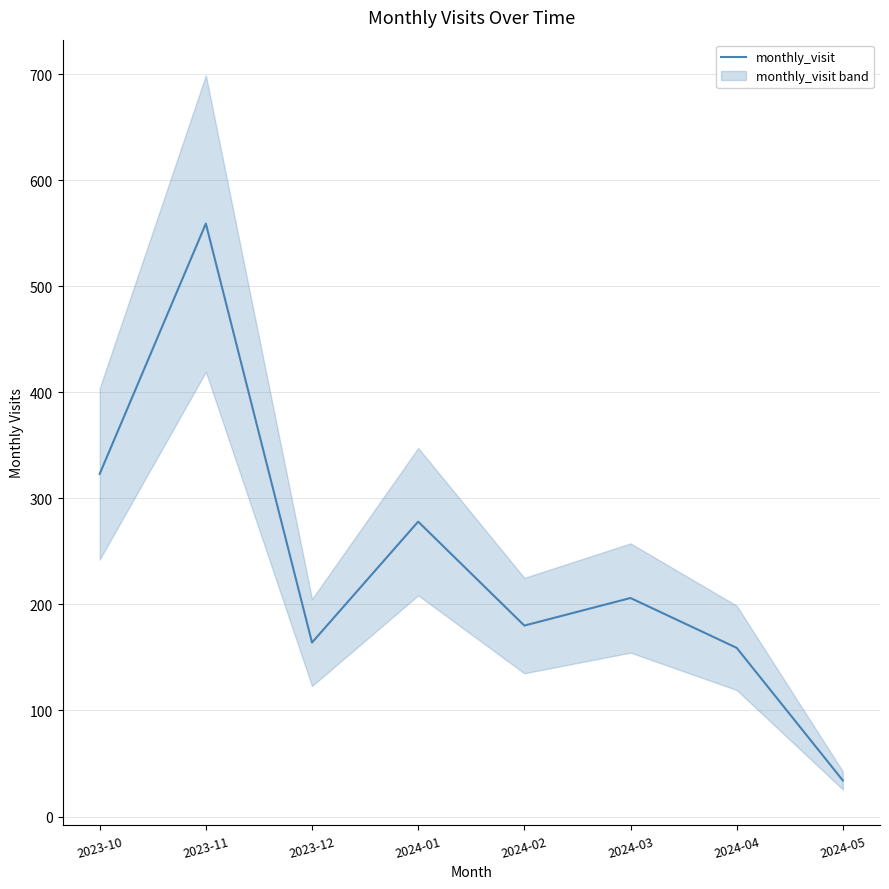

What is the greatest value displayed?

559